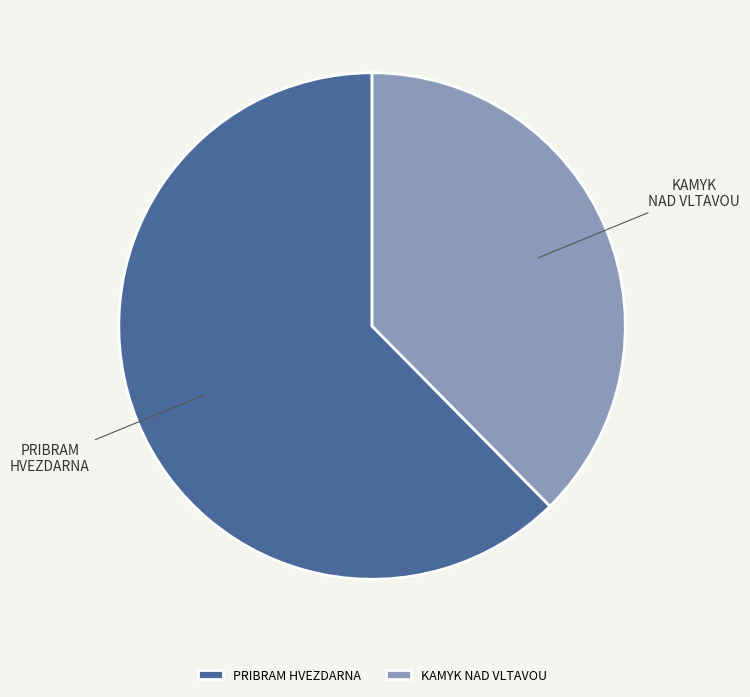

Is it true that KAMYK NAD VLTAVOU is 53% of the pie?

False